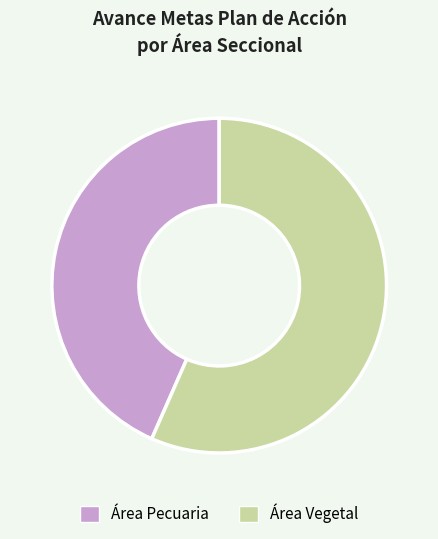

Which has a higher value, Área Vegetal or Área Pecuaria?

Área Vegetal